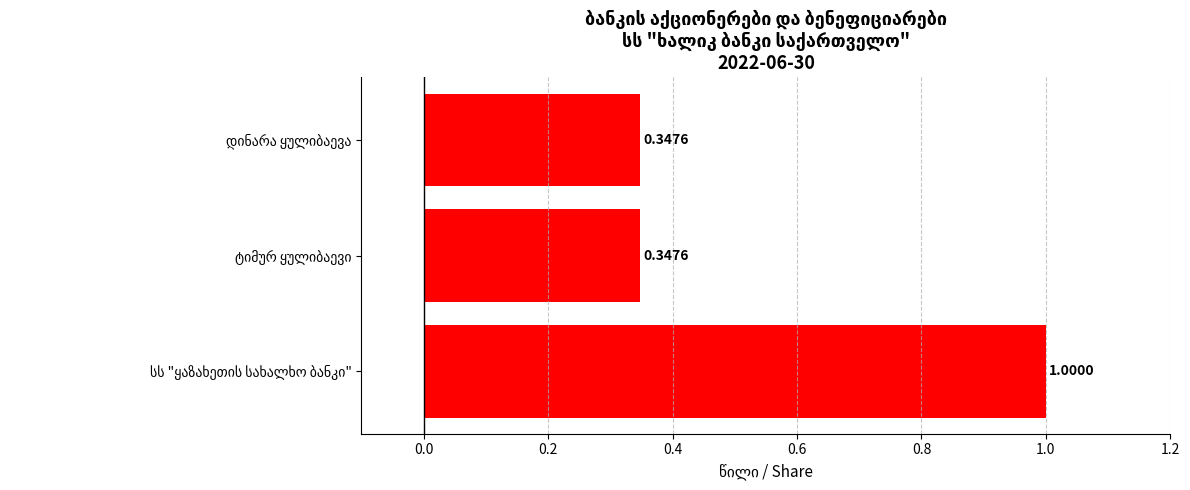

What is the sum of all values?

1.7